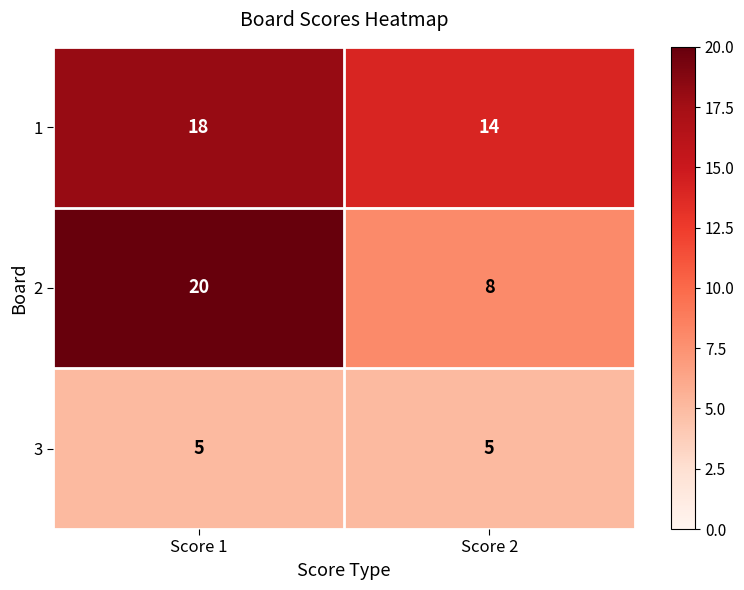

Between Score 1 and Score 2, which series saw the biggest shift?

2